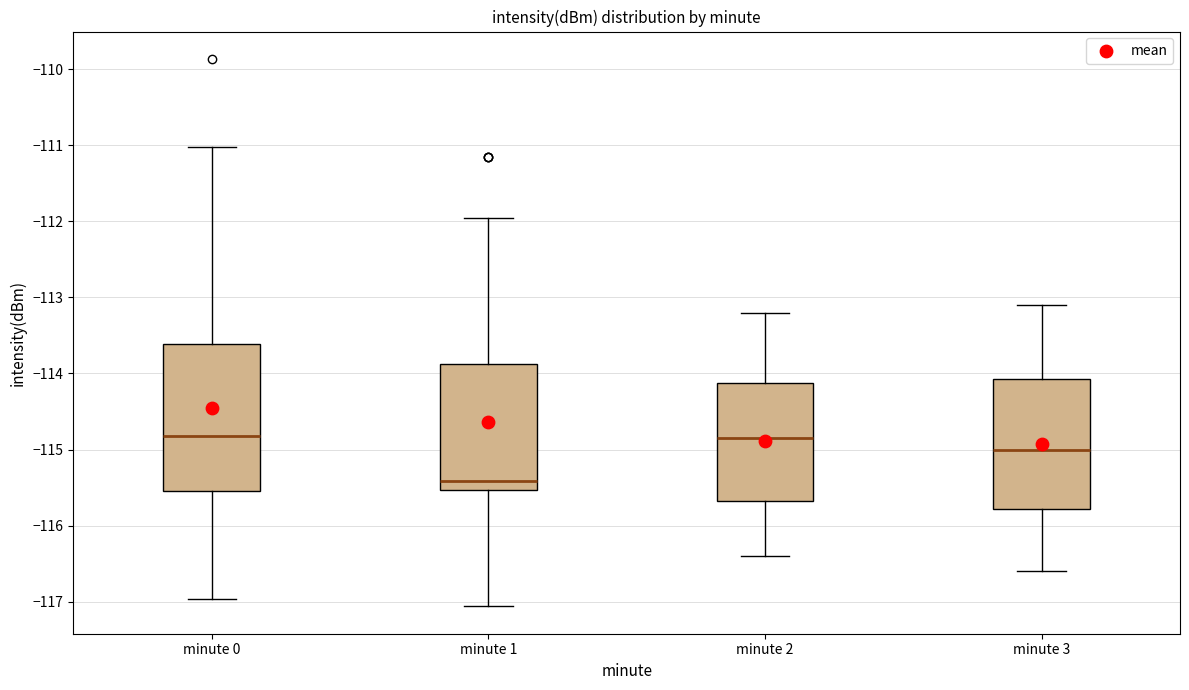

Comparing the boxes themselves (not the whiskers), which one is the tallest?

minute 0